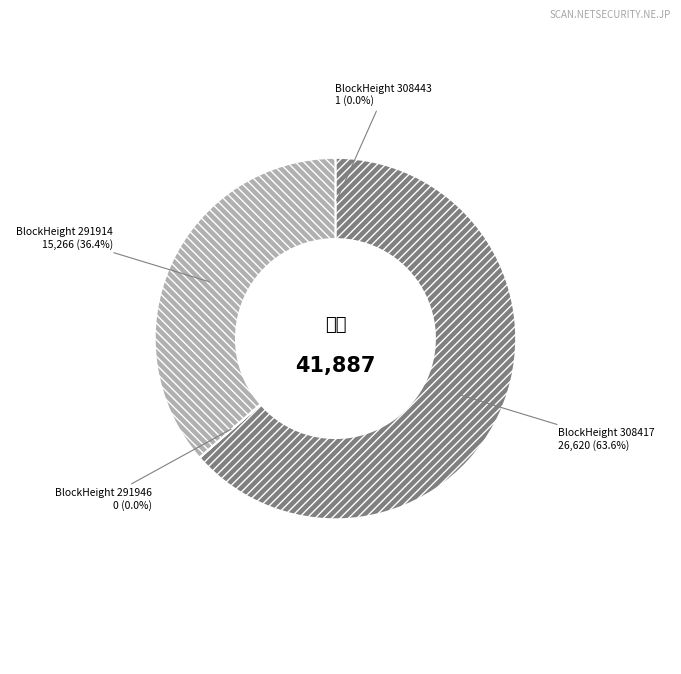

Is there any slice that represents more than half of the pie?

Yes